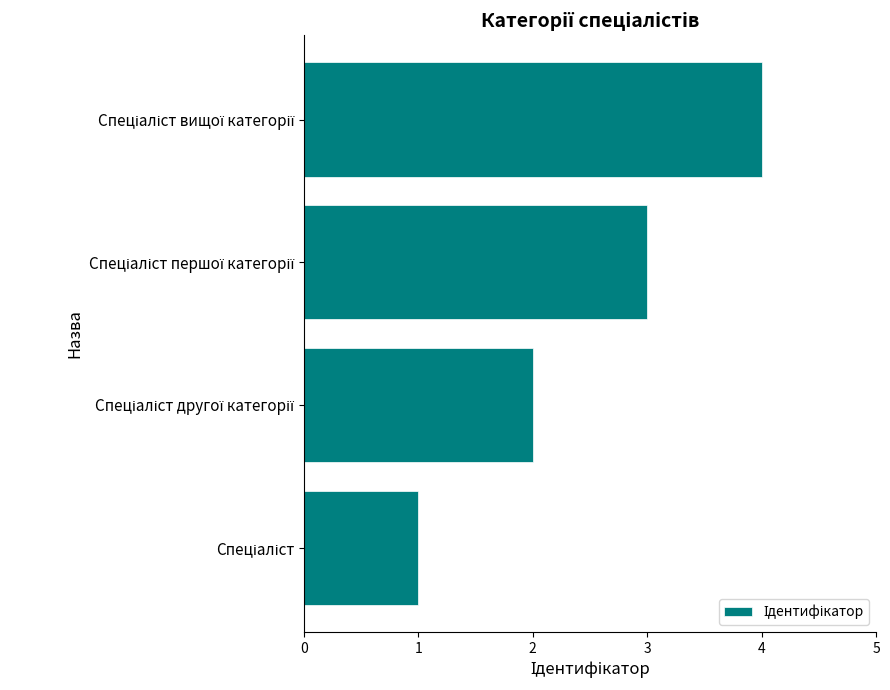

What is the maximum value shown in the chart?

4